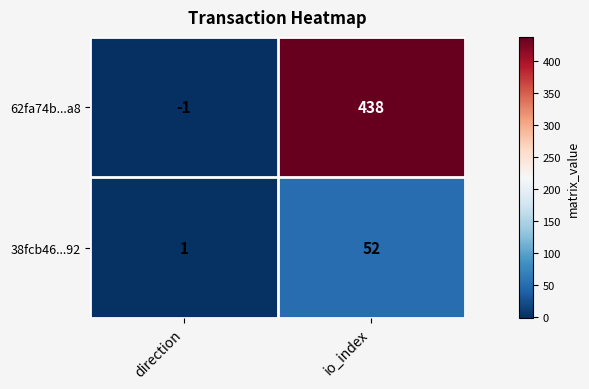

Rank the series at io_index from lowest to highest value.

38fcb46...92, 62fa74b...a8